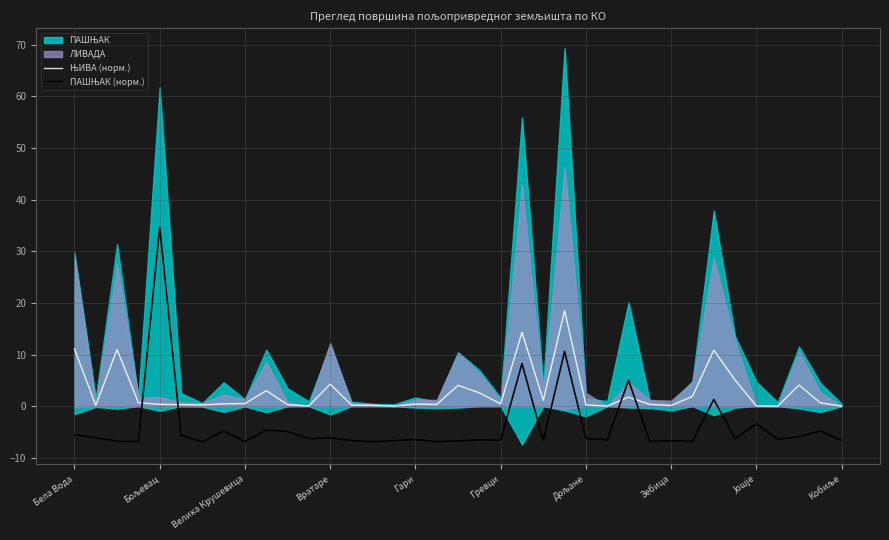

True or false: ЊИВА (норм.) has more than 0 interior local peaks.

True